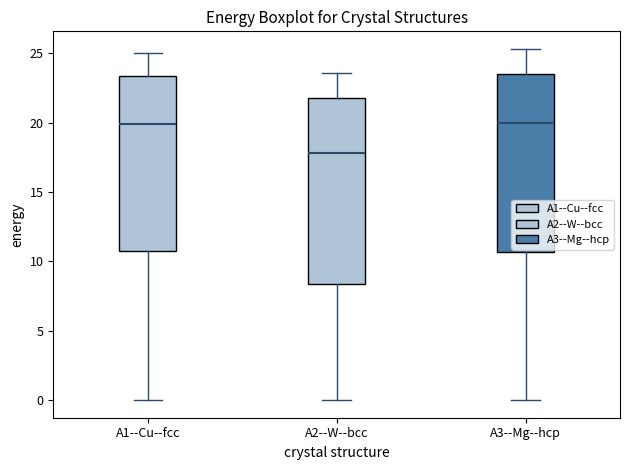

Which box is the tallest, from its lower edge to its upper edge?

A2--W--bcc